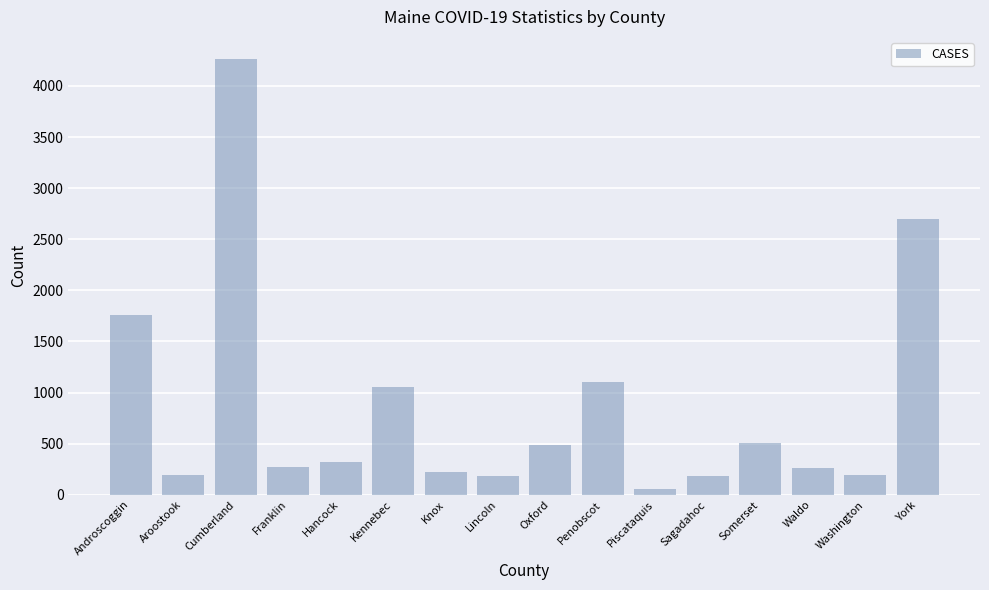

What is the difference between the values at Aroostook and Kennebec?

857